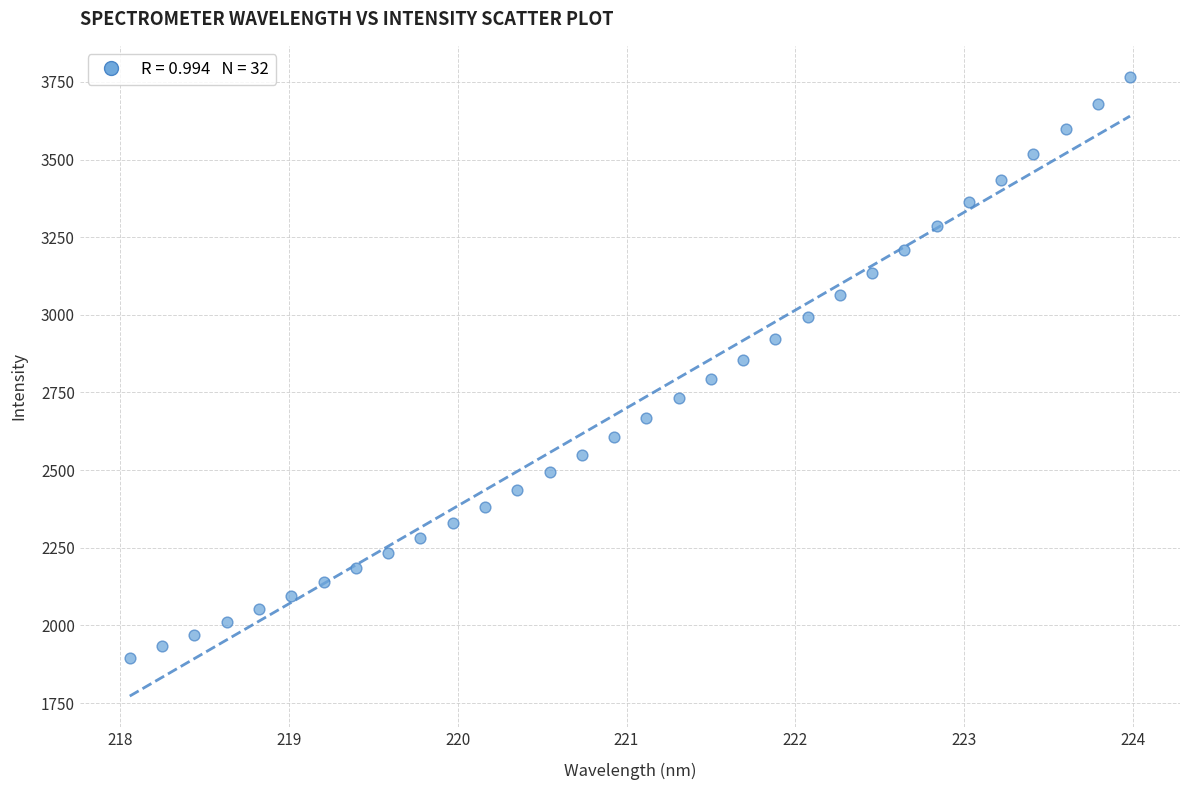

What is the range of Y values (max minus min)?

1871.3